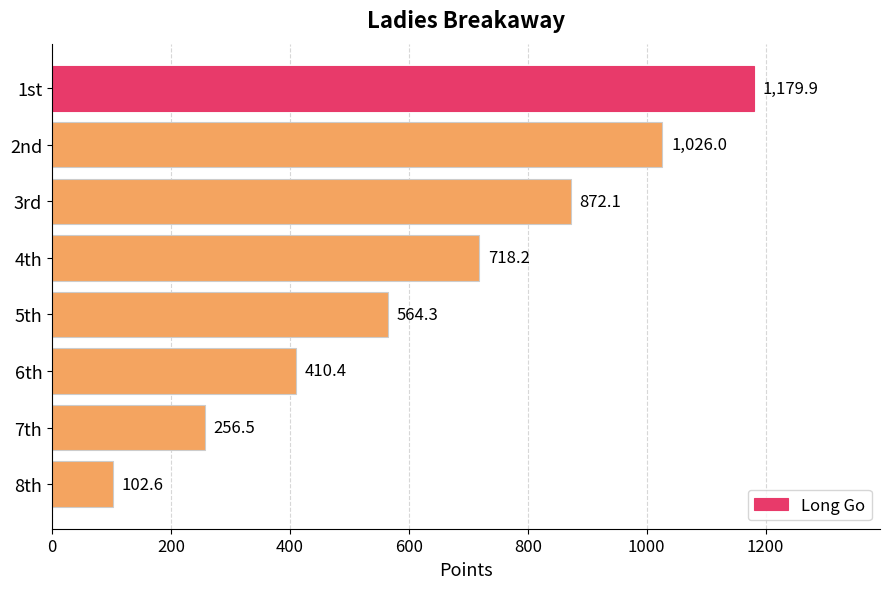

Rank the categories by value from highest to lowest.

1st, 2nd, 3rd, 4th, 5th, 6th, 7th, 8th